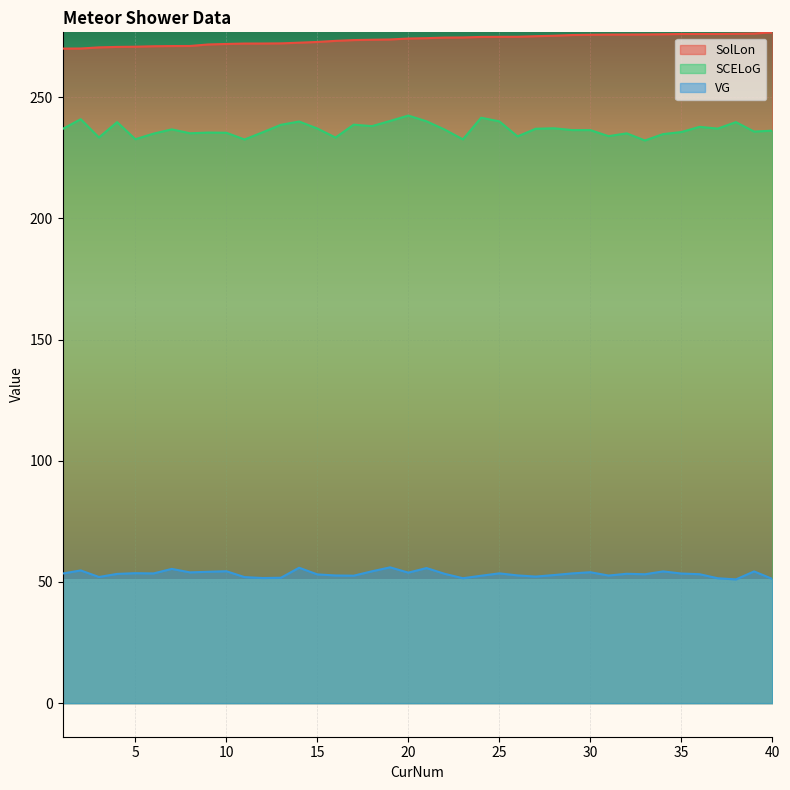

Is the value of SCELoG at 15 greater than the value of VG at 26?

Yes